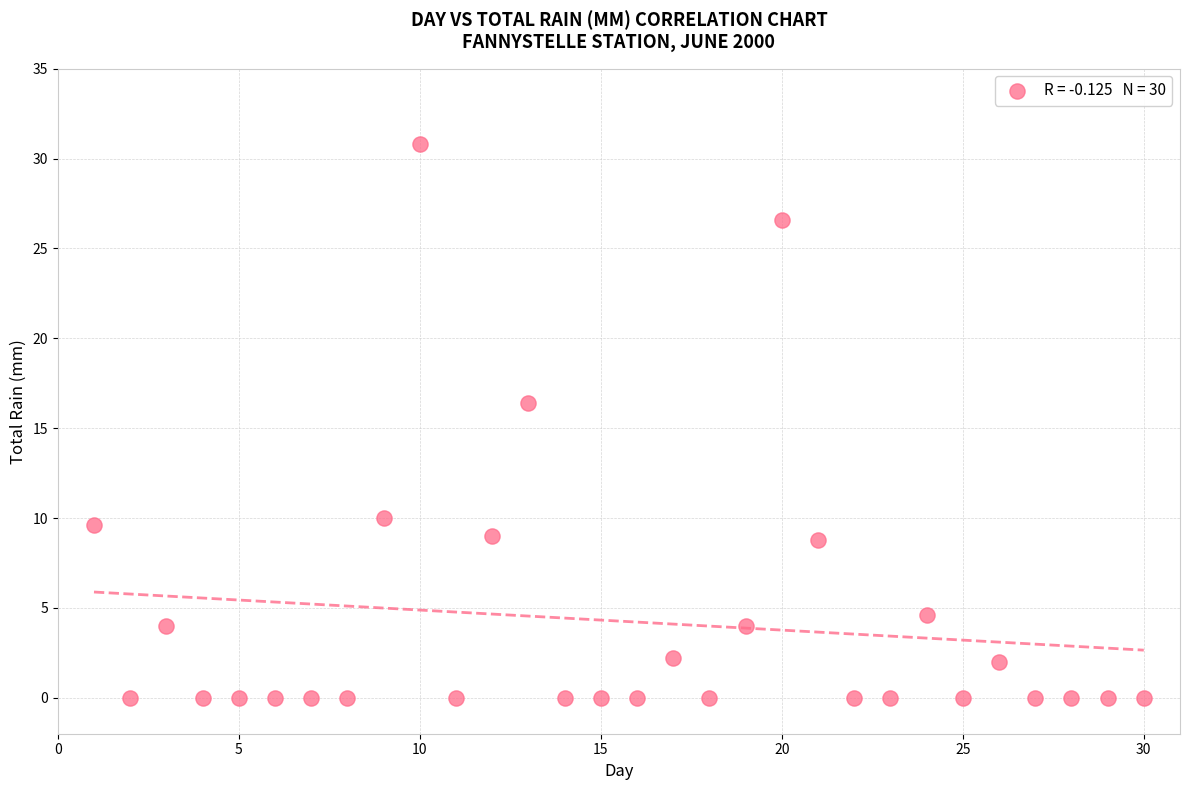

What is the range of Y values (max minus min)?

30.8